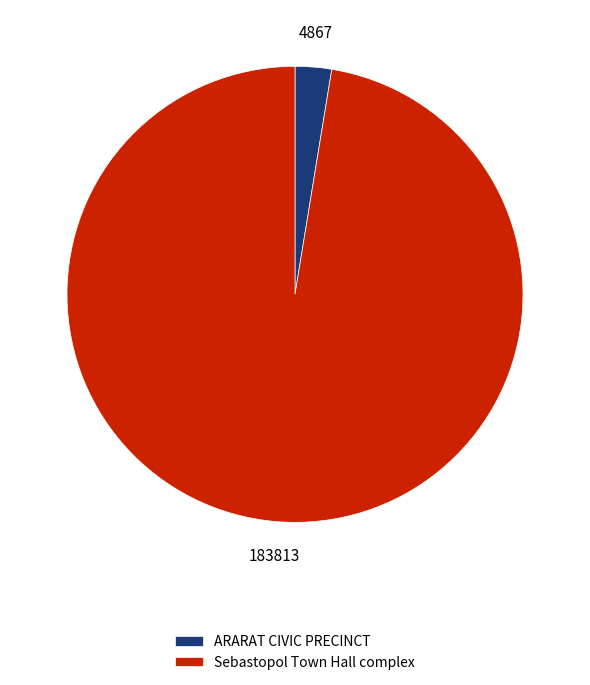

Is it true that Sebastopol Town Hall complex is 92% of the pie?

False